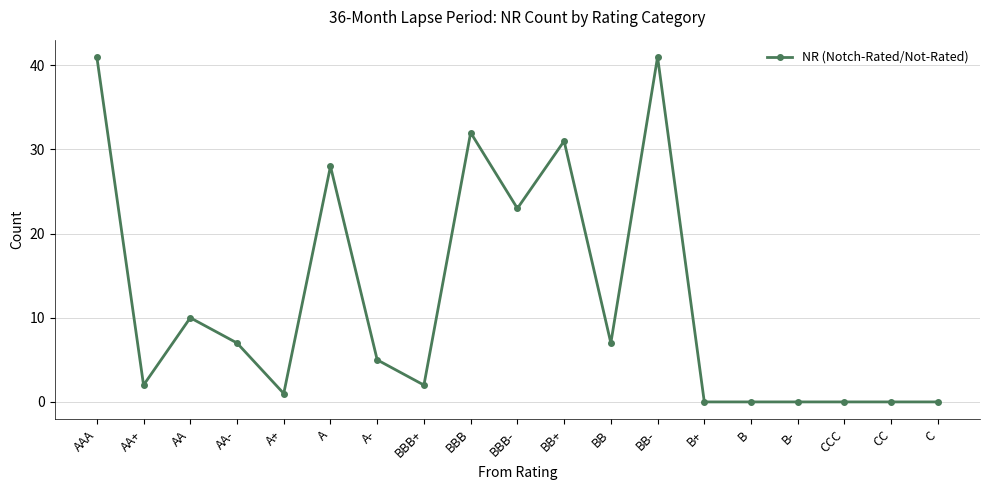

What is the ratio of the value at A to the value at BB?

4.0